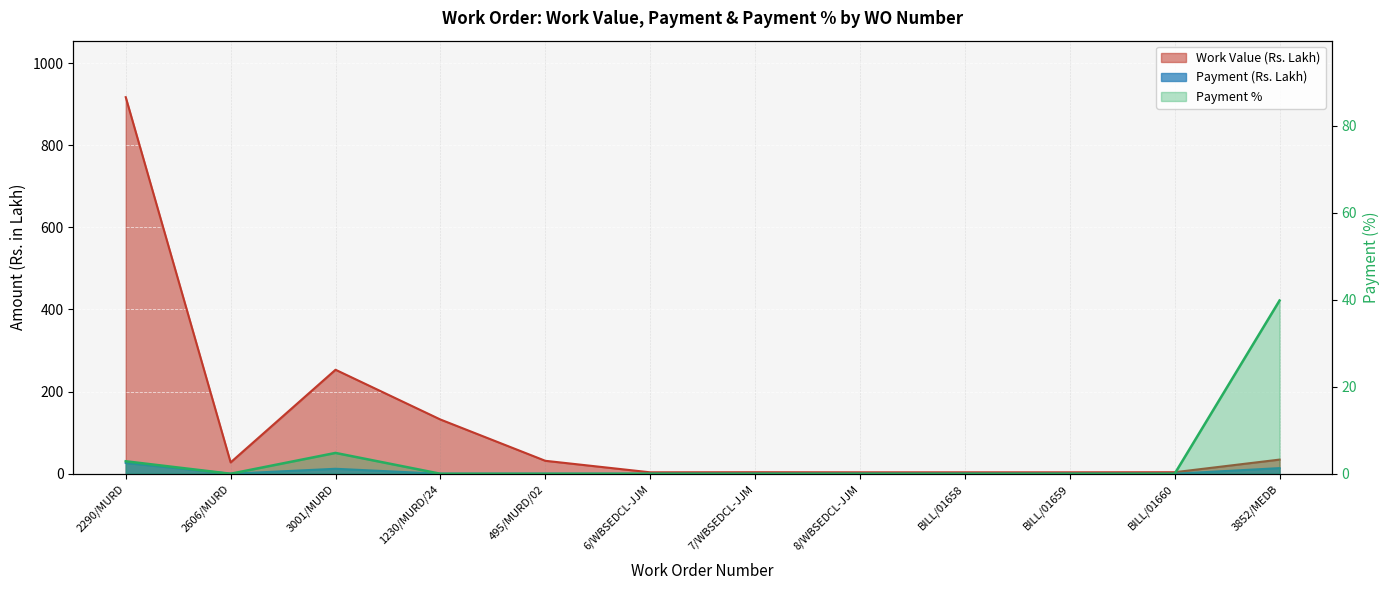

How many values in the Work Value (Rs. Lakh) series exceed 27?

6